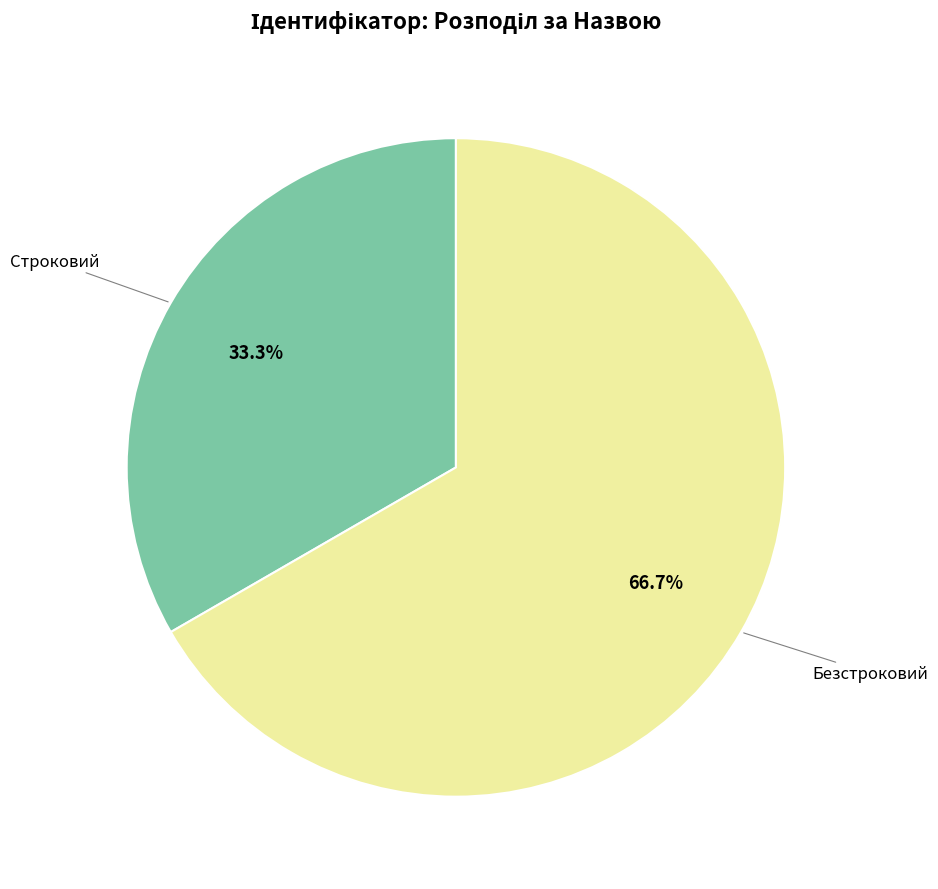

Which has a higher value, Строковий or Безстроковий?

Безстроковий